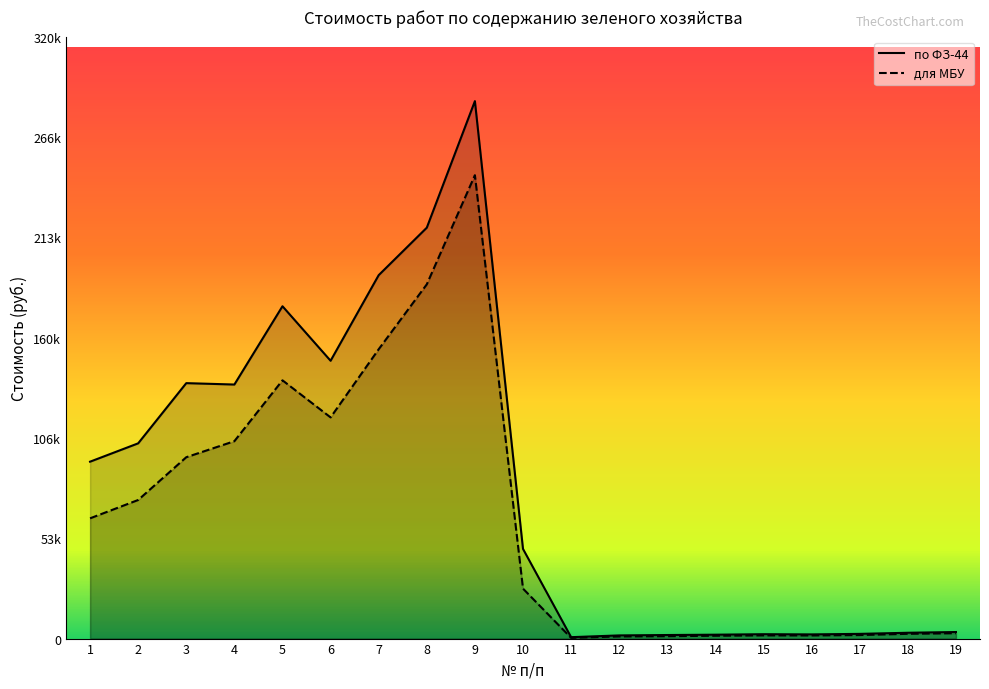

True or false: для МБУ and по ФЗ-44 cross at least once.

False